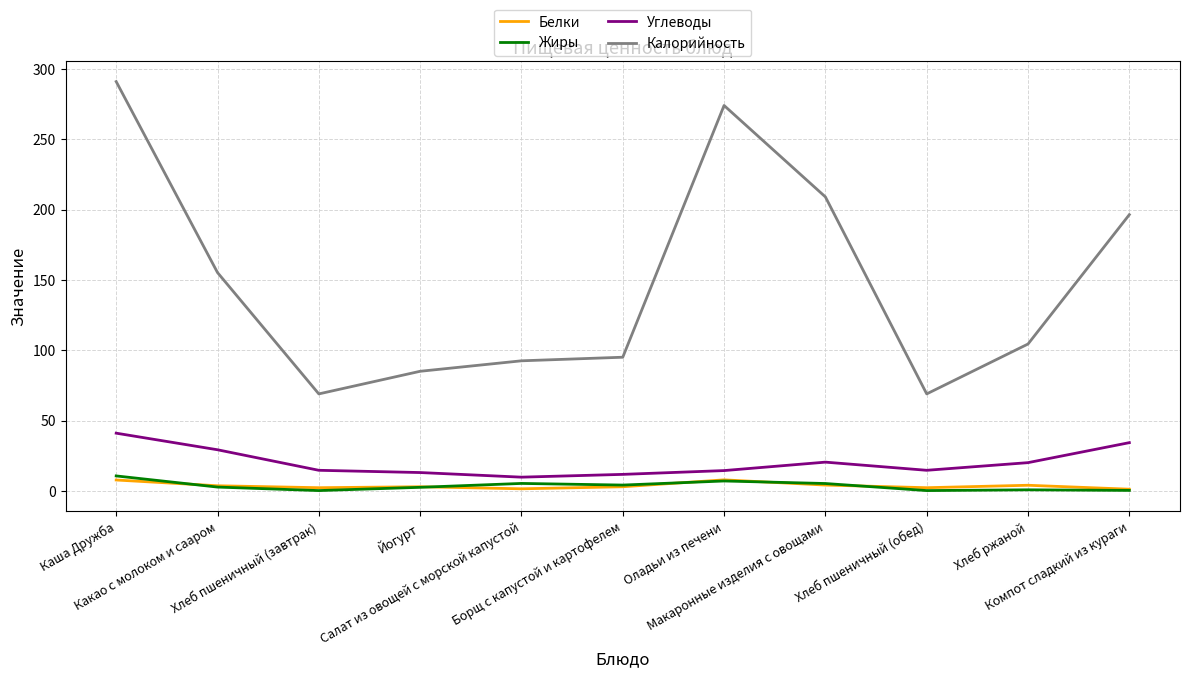

Which series has the largest range (max minus min)?

Калорийность